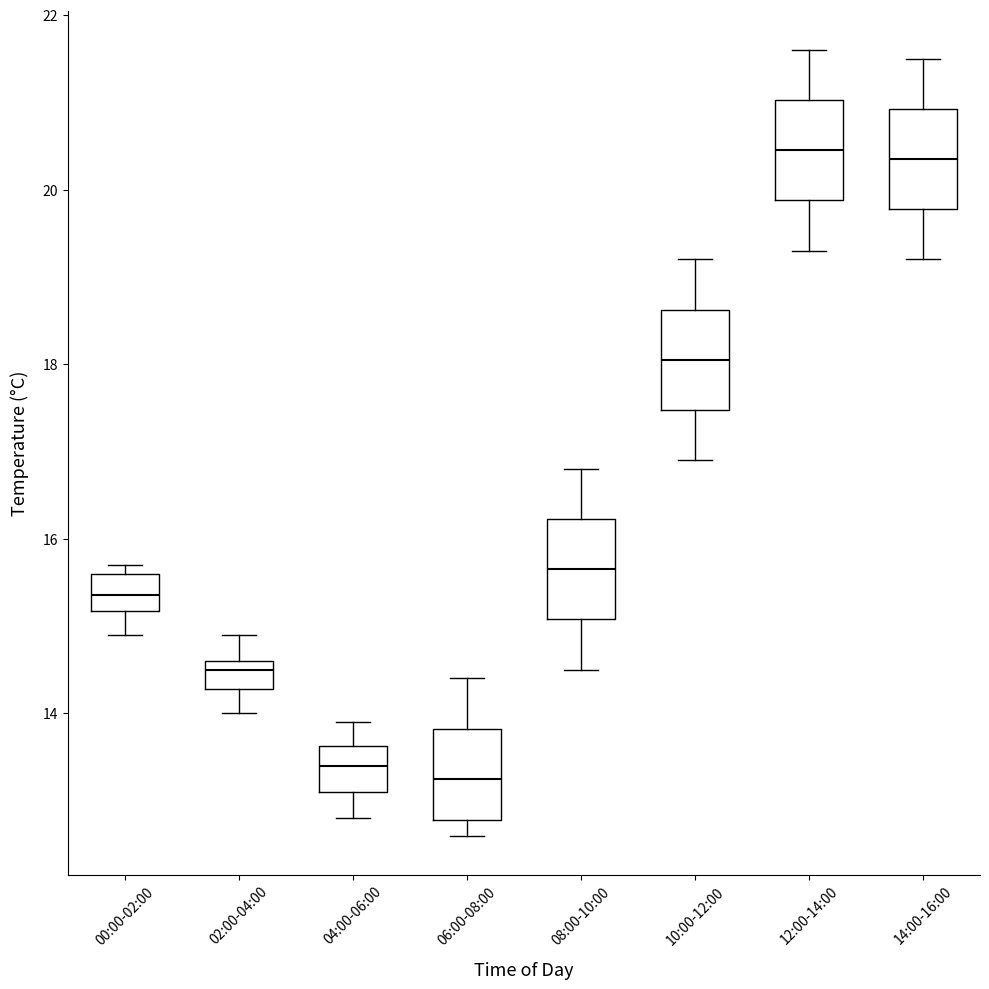

Reading left to right, transcribe this box plot: for each box, give where its median line is, the range the box spans, and where its two whiskers end, as read against the y-axis. The values are not printed on the chart, so give them approximately, as read against the axis.

00:00-02:00: median 15.4, box 15.2 to 15.6, whiskers 15.0 to 15.8
02:00-04:00: median 14.6 (just below the box's upper edge), box 14.2 to 14.6, whiskers 14.0 to 15.0
04:00-06:00: median 13.4, box 13.2 to 13.6, whiskers 12.8 to 14.0
06:00-08:00: median 13.2, box 12.8 to 13.8, whiskers 12.6 to 14.4
08:00-10:00: median 15.6, box 15.0 to 16.2, whiskers 14.6 to 16.8
10:00-12:00: median 18.0, box 17.4 to 18.6, whiskers 17.0 to 19.2
12:00-14:00: median 20.4, box 19.8 to 21.0, whiskers 19.4 to 21.6
14:00-16:00: median 20.4, box 19.8 to 21.0, whiskers 19.2 to 21.6